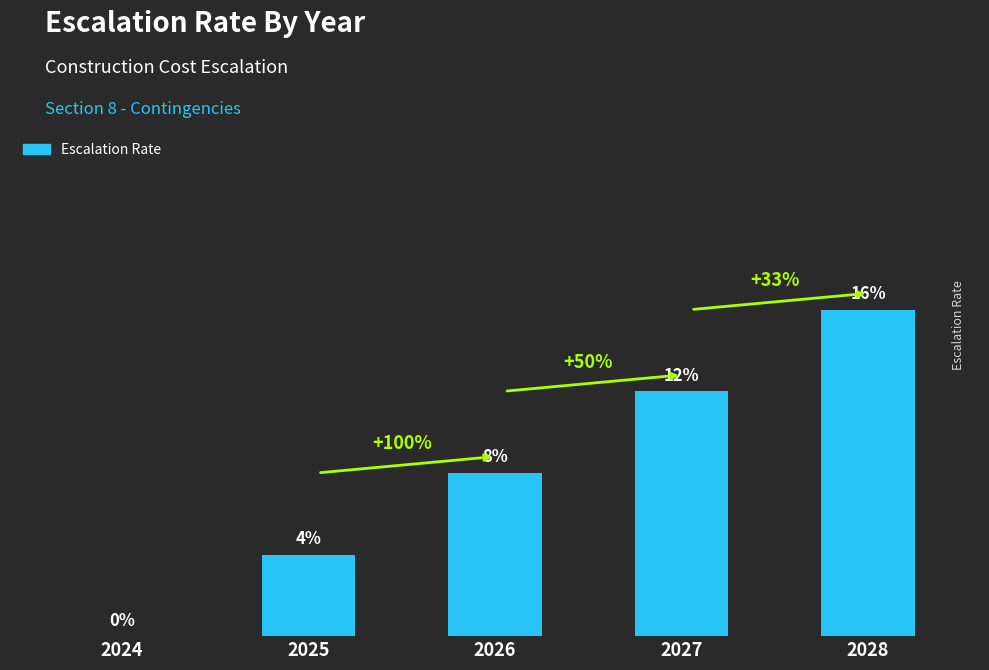

Which label corresponds to the smallest value in the chart?

2024